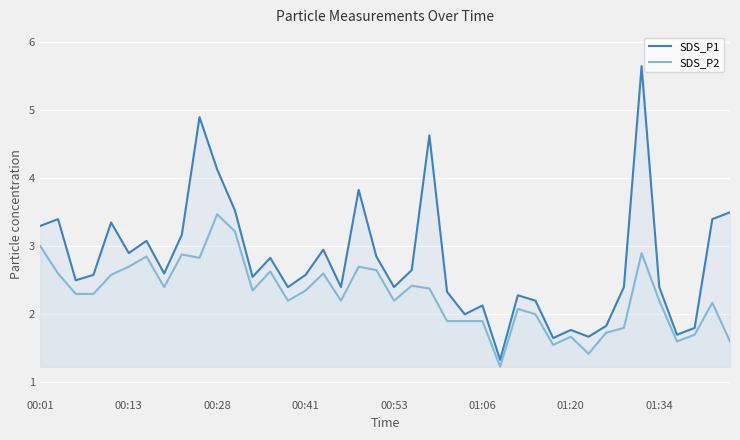

Is it true that SDS_P2 equals 1.7 at 32?

True